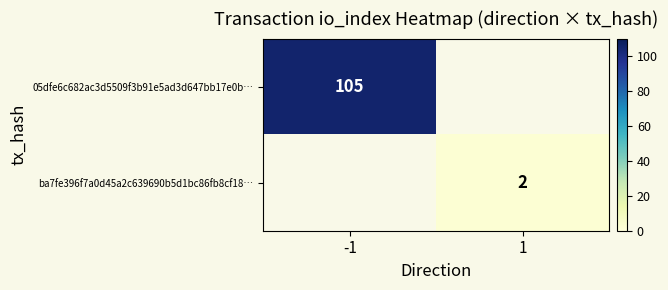

True or false: 05dfe6c682ac3d5509f3b91e5ad3d647bb17e0b… has a value of 29.5 at -1.

False